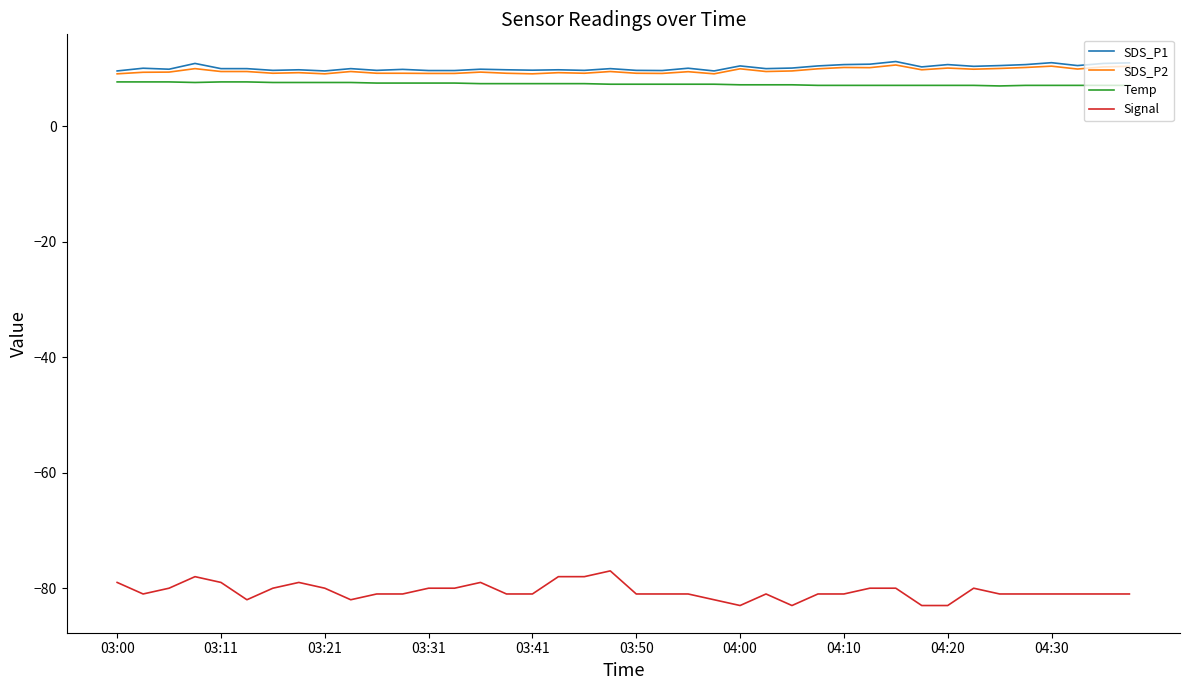

What is the minimum value shown in the chart?

-83.0